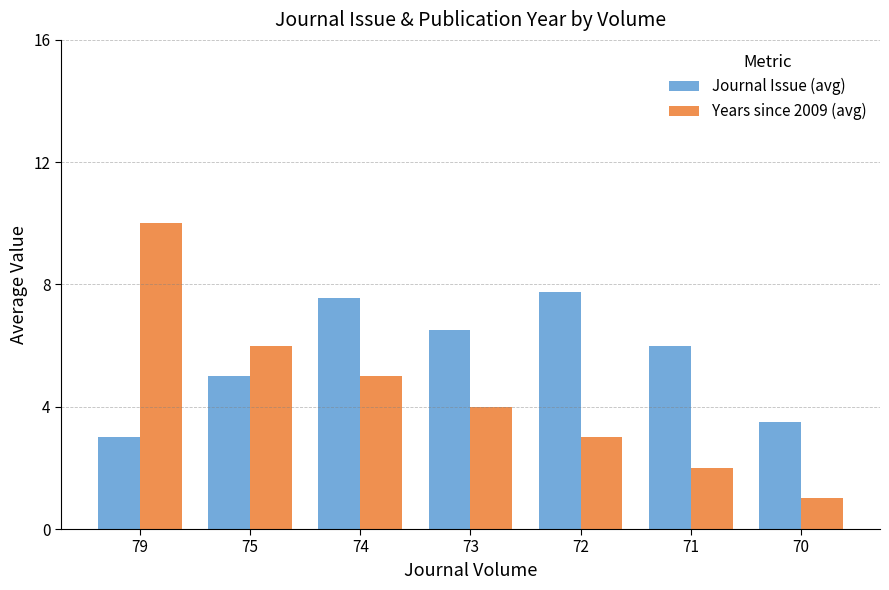

Is it true that Journal Issue (avg) equals 6.5 at 73?

True